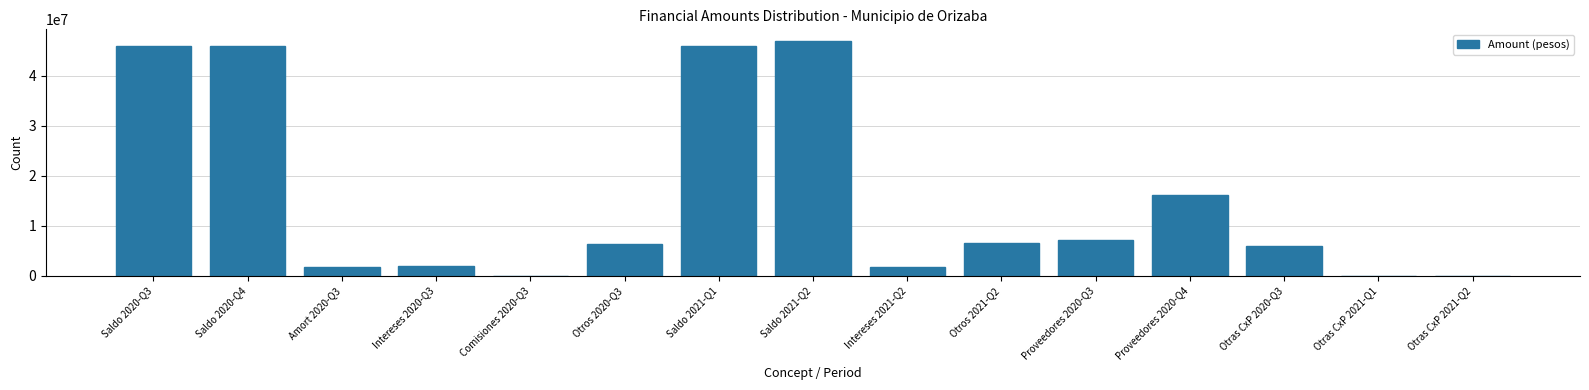

The value at Otras CxP 2020-Q3 is 6022888.7. True or false?

True